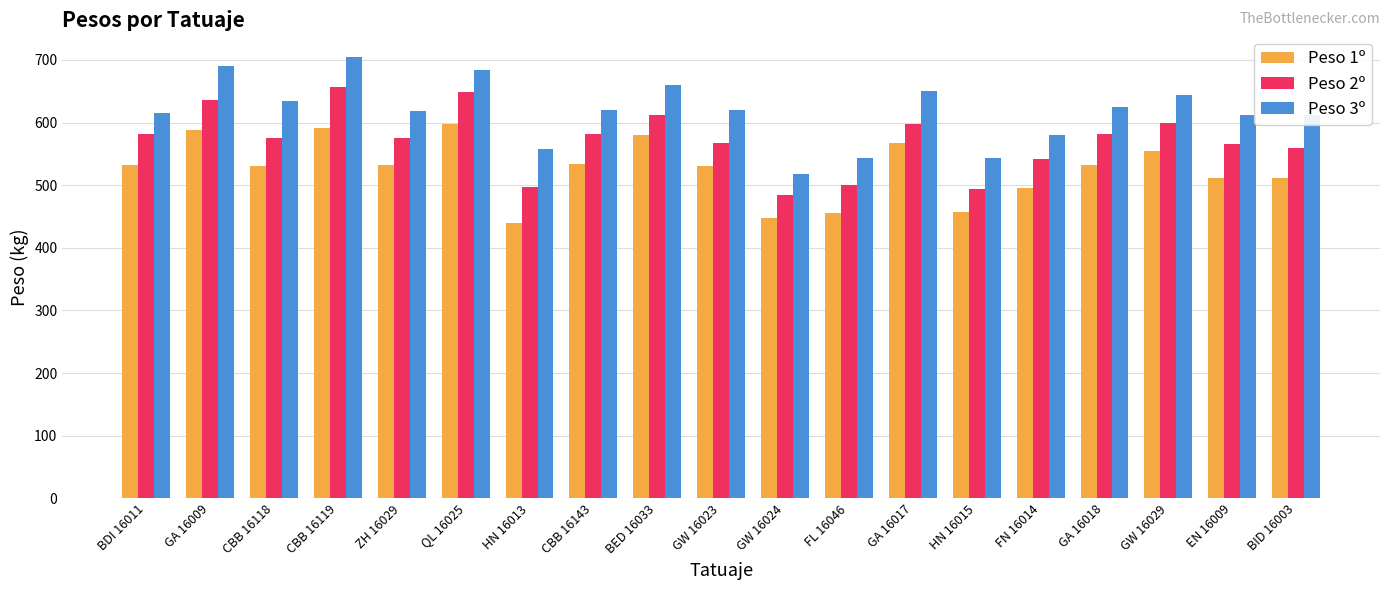

What is the highest value of the Peso 1º series?

598